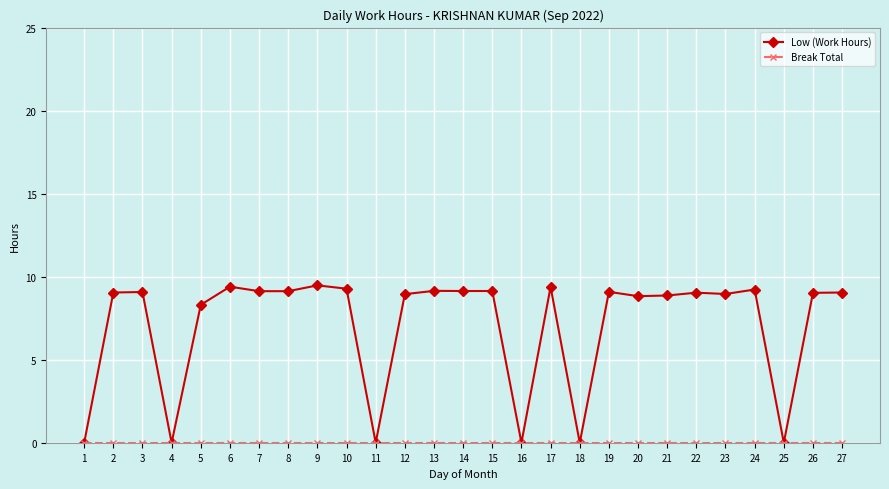

Is it true that Low (Work Hours) equals 9.3 at 10?

True